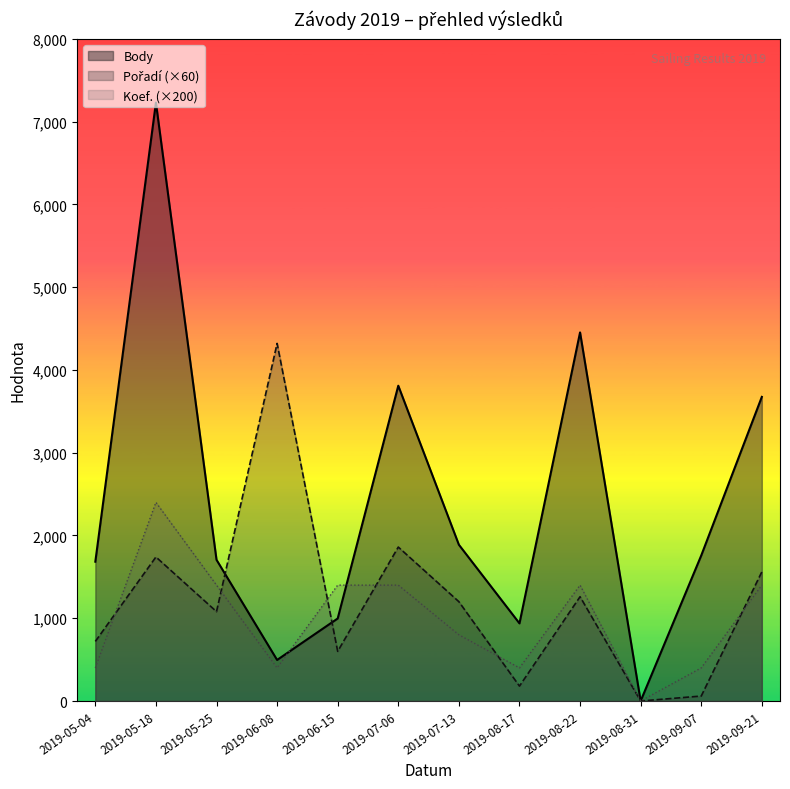

What value does the Pořadí (×60) series have at 2019-07-06?

1860